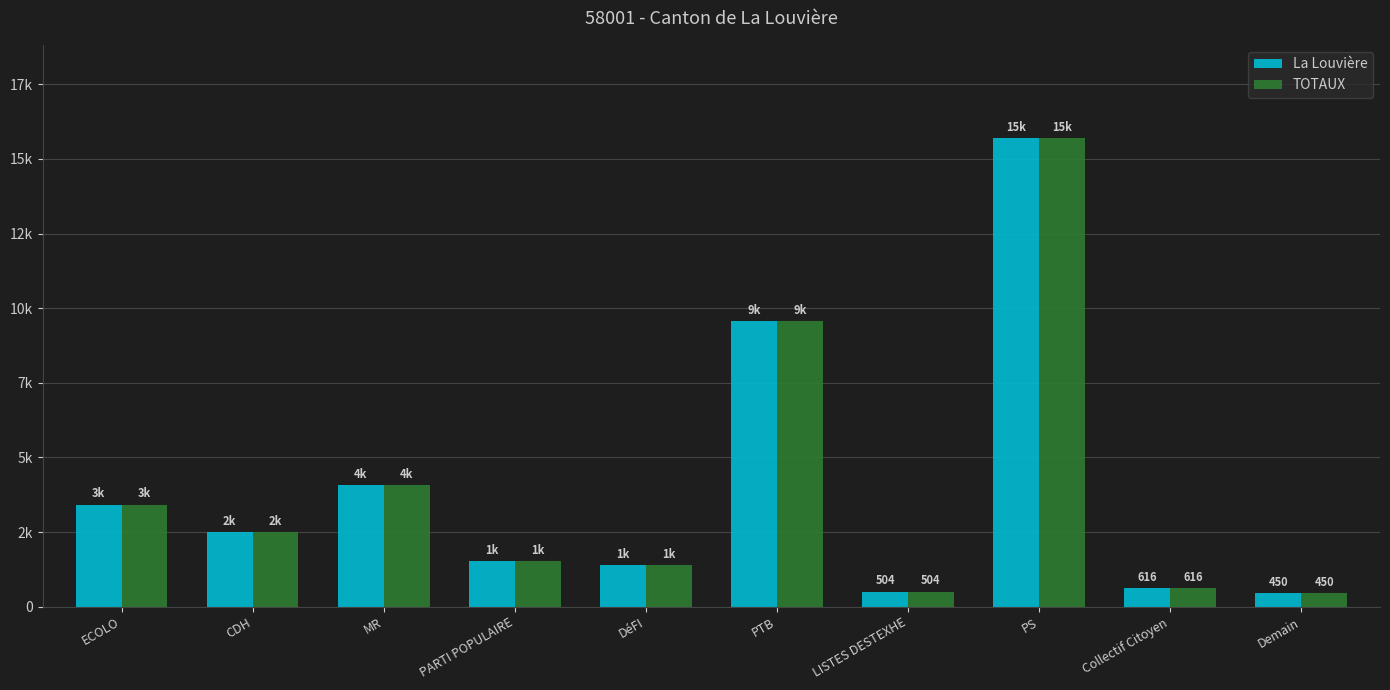

Which series changed the most between PARTI POPULAIRE and LISTES DESTEXHE?

La Louvière